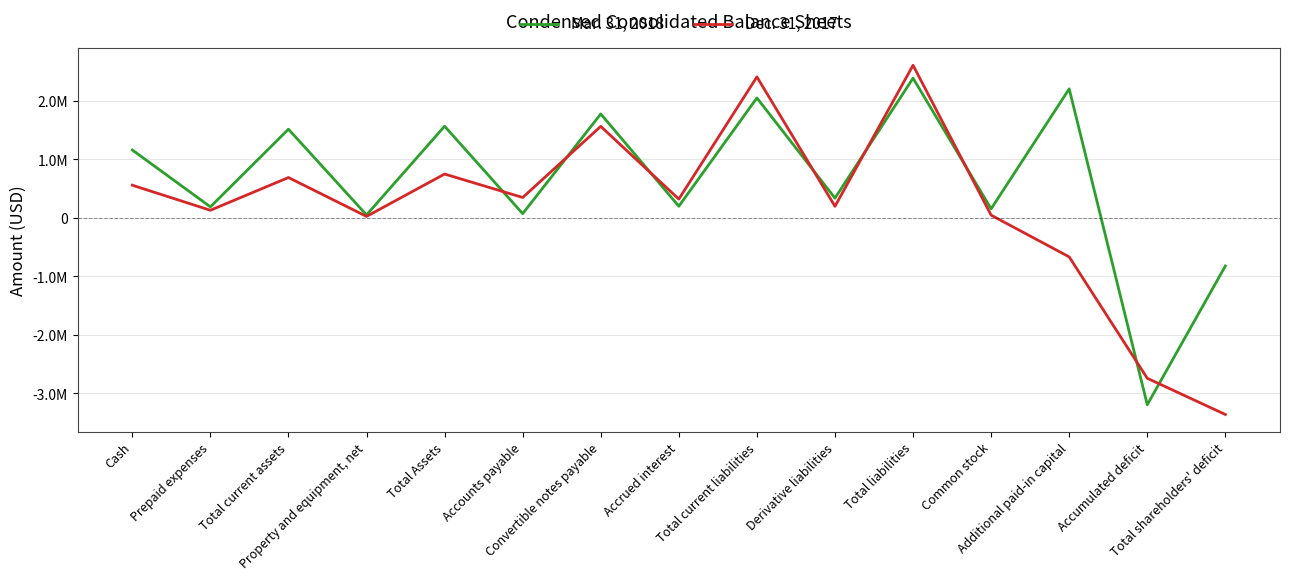

At which category is the sum across all series the highest?

Total liabilities